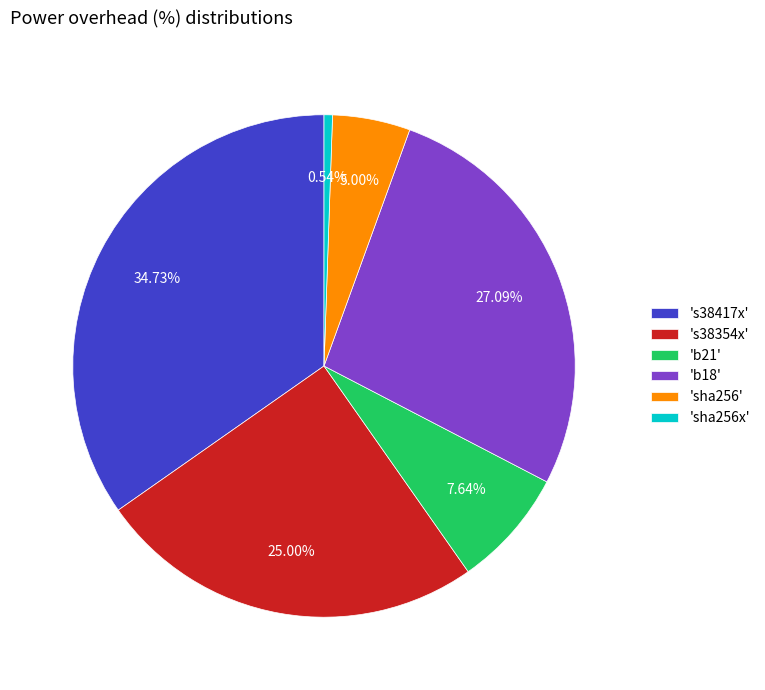

Which slice is the smallest?

'sha256x'